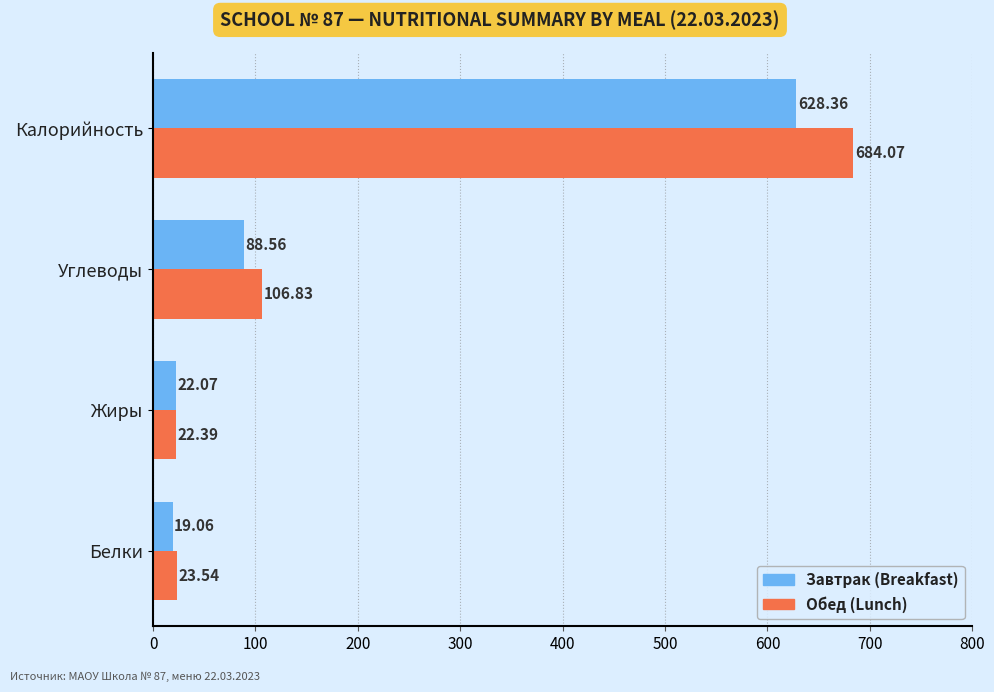

Count the number of categories in the chart.

4